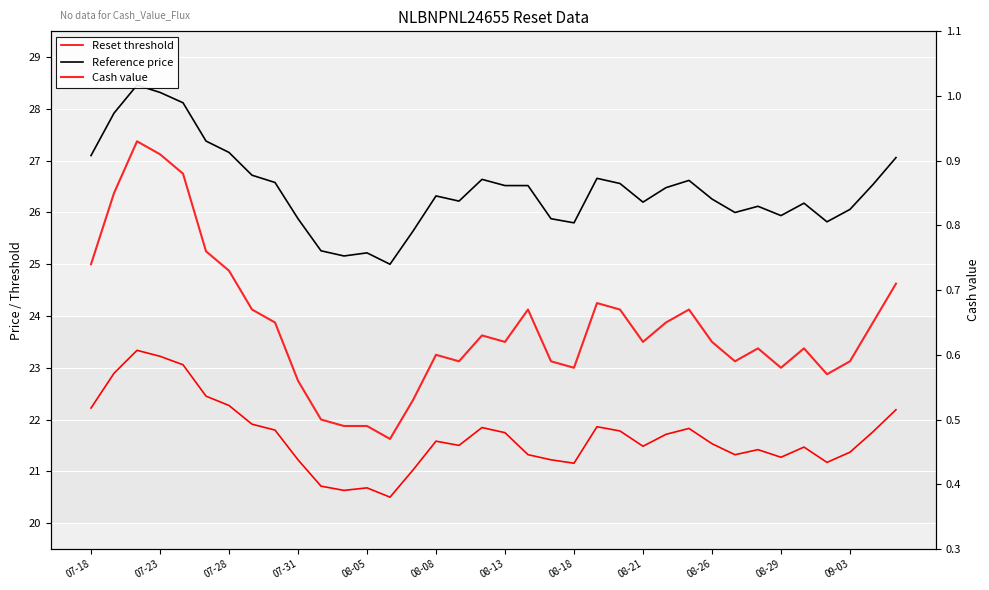

True or false: Reference price and Cash value intersect in this chart.

False